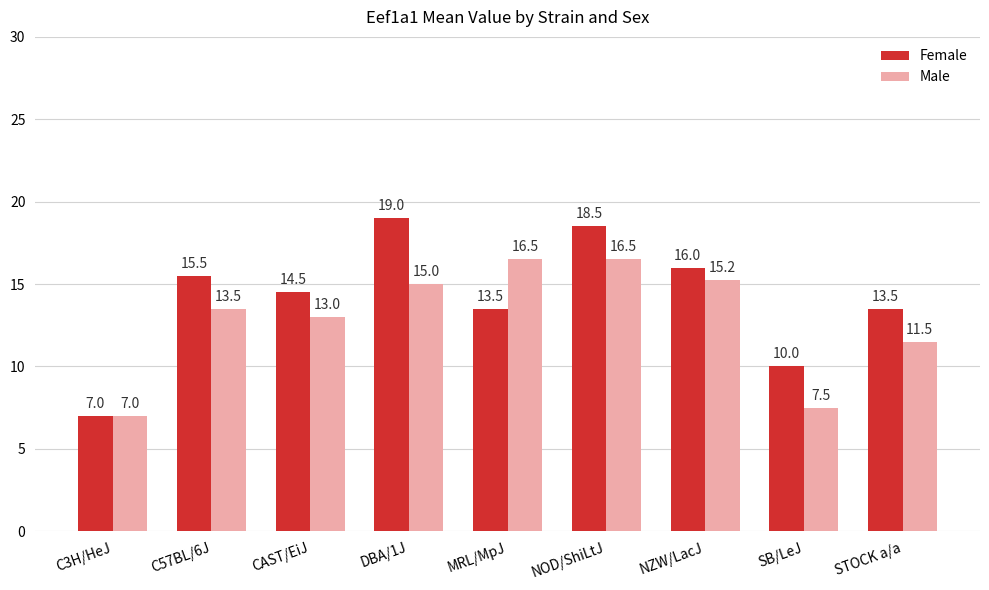

Which series has the widest spread of values?

Female